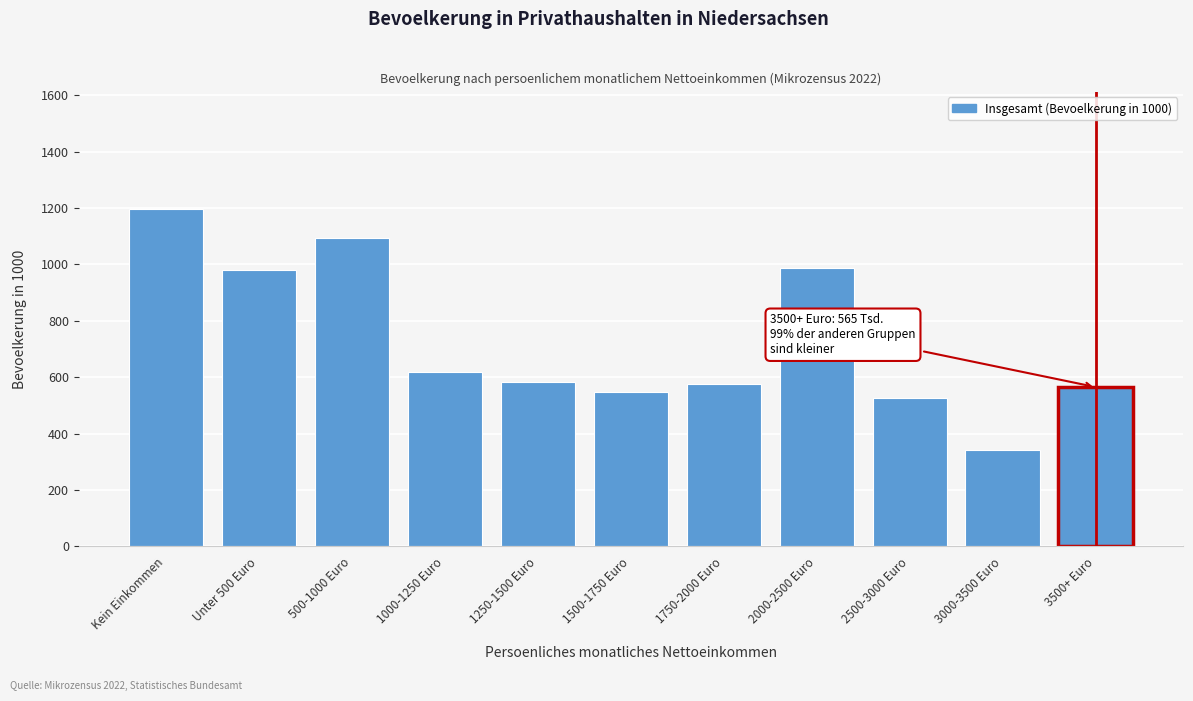

Reading left to right, extract all data points from this chart.

Kein Einkommen=1195	Unter 500 Euro=979	500-1000 Euro=1094	1000-1250 Euro=618	1250-1500 Euro=583	1500-1750 Euro=547	1750-2000 Euro=576	2000-2500 Euro=987	2500-3000 Euro=527	3000-3500 Euro=340	3500+ Euro=565